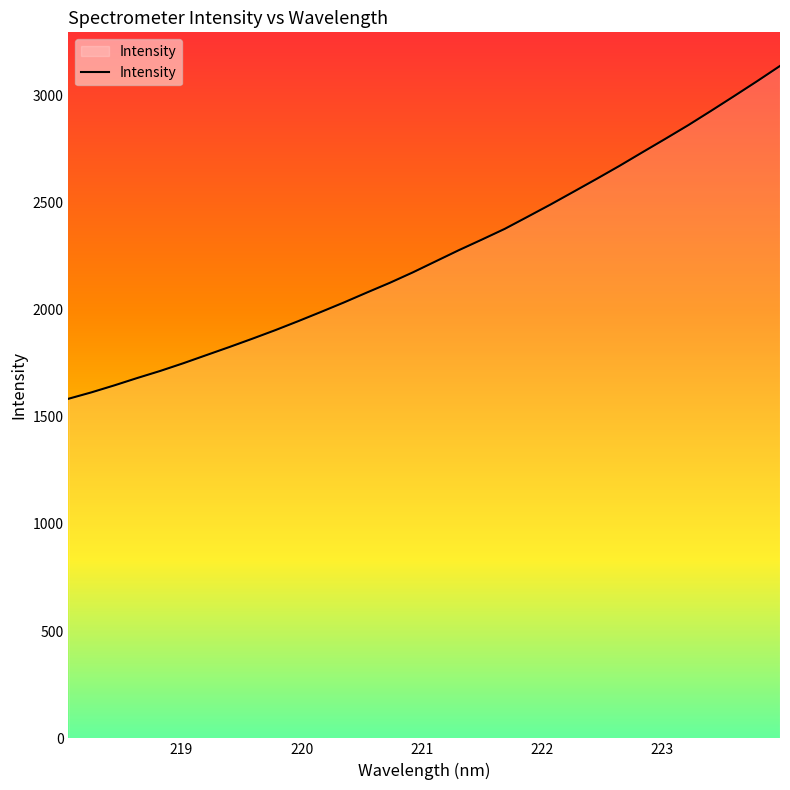

What is the maximum value shown in the chart?

3135.9